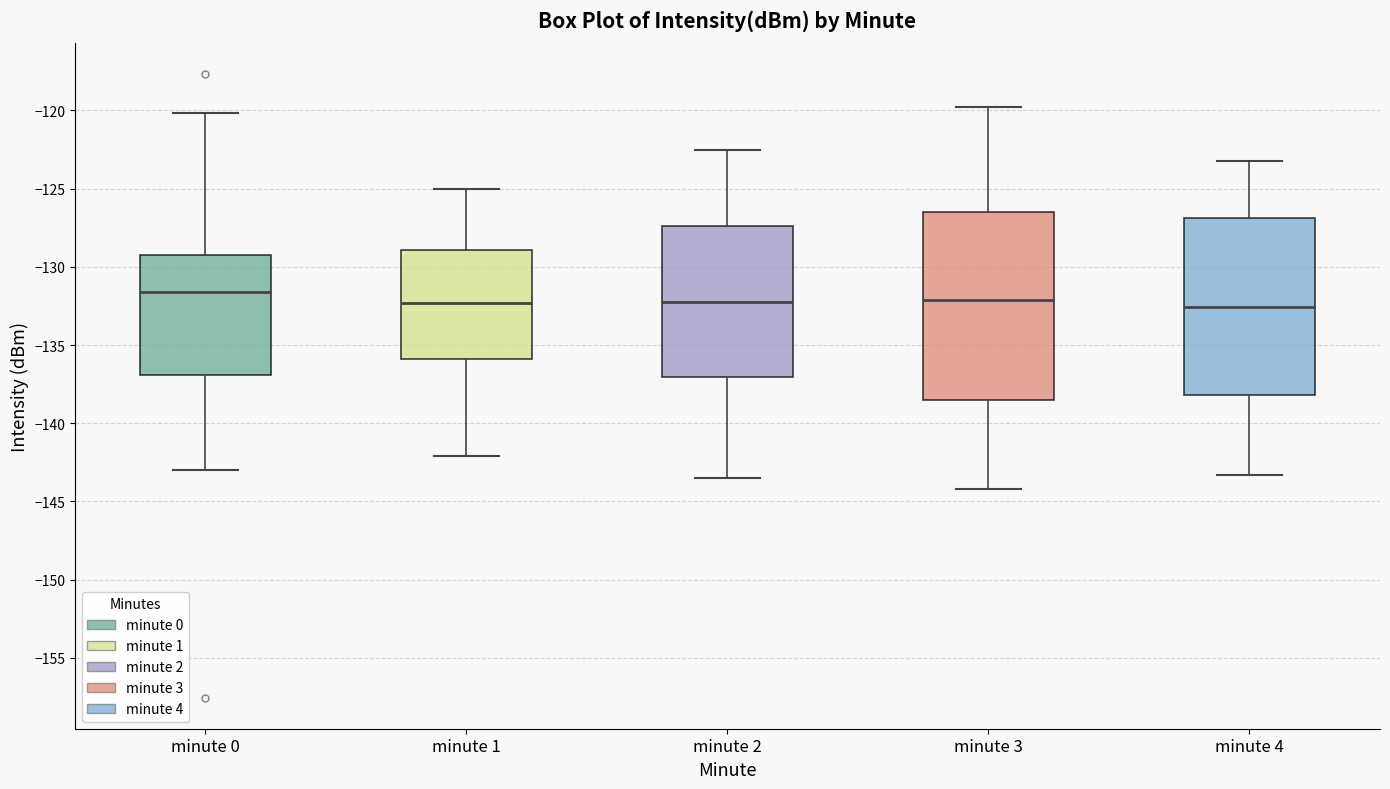

Where is the lower edge of the box for minute 3 on the y-axis? The values are not printed on the chart, so give them approximately, as read against the axis.

-138.5